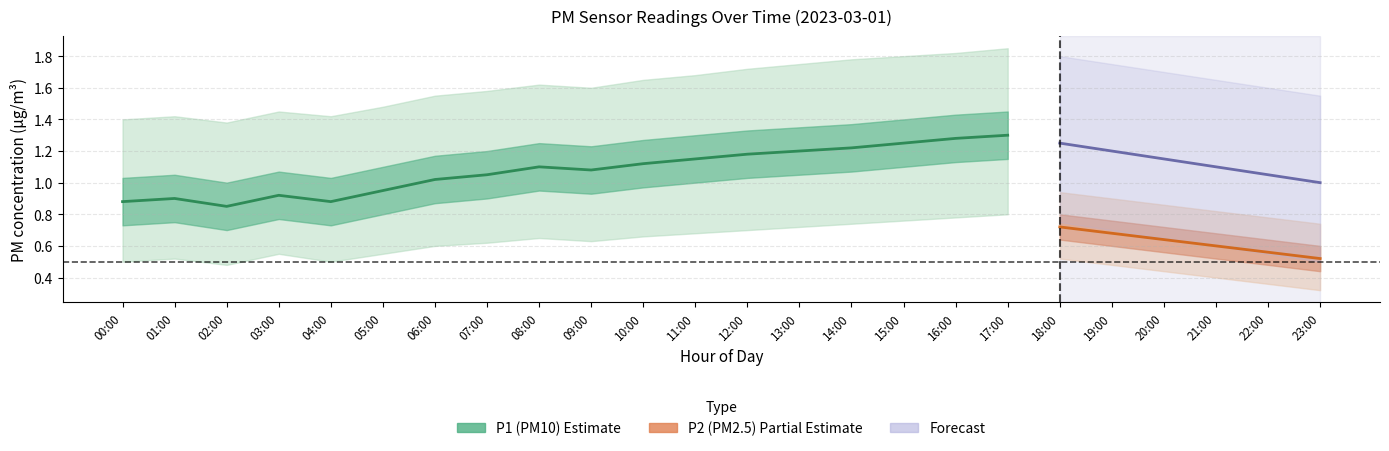

Which series has the largest total across all categories?

P1_upper